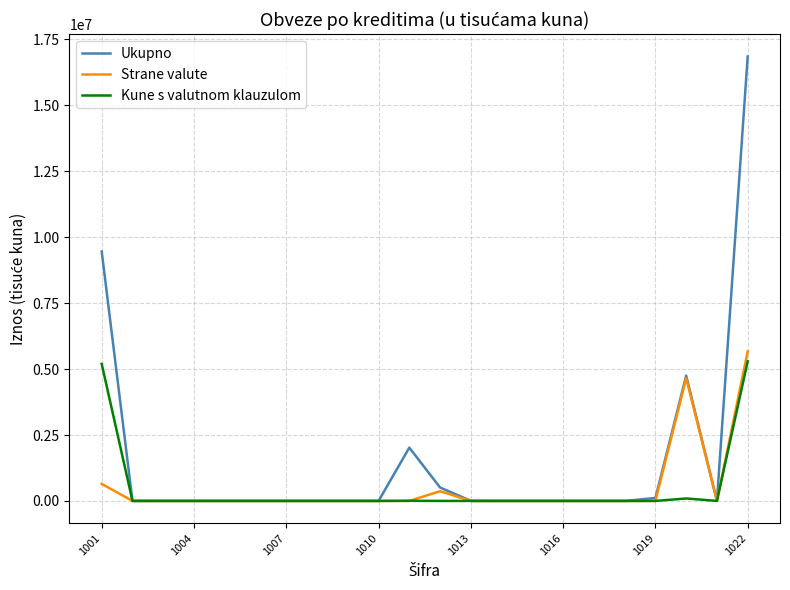

Which series has the largest total across all categories?

Ukupno